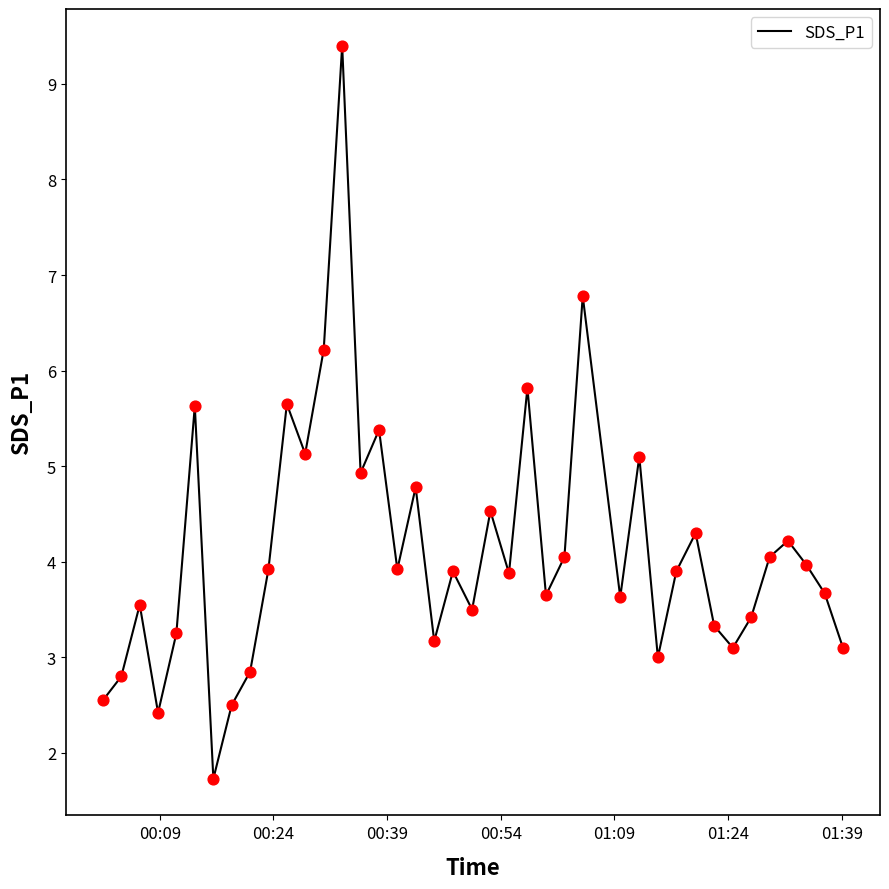

What is the greatest value displayed?

9.4